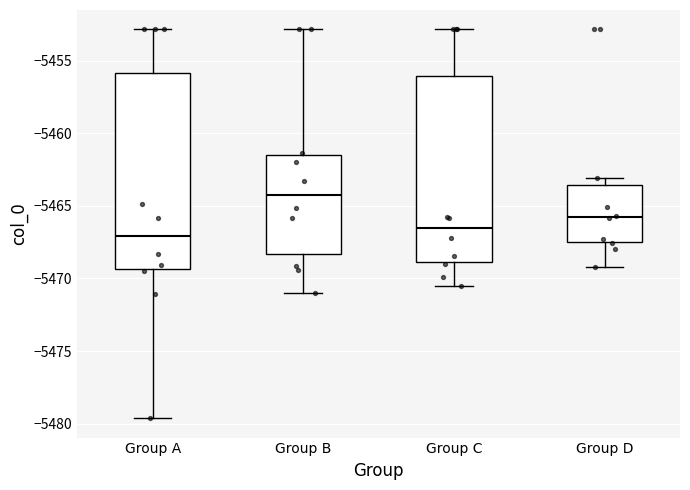

Reading left to right, read every box against the y-axis: the position of its median line, the range the box covers, and the ends of its whiskers. The values are not printed on the chart, so give them approximately, as read against the axis.

Group A: median -5467.0, box -5469.5 to -5456.0, whiskers -5479.5 to -5453.0
Group B: median -5464.0, box -5468.5 to -5461.5, whiskers -5471.0 to -5453.0
Group C: median -5466.5, box -5469.0 to -5456.0, whiskers -5470.5 to -5453.0
Group D: median -5466.0, box -5467.5 to -5463.5, whiskers -5469.0 to -5463.0